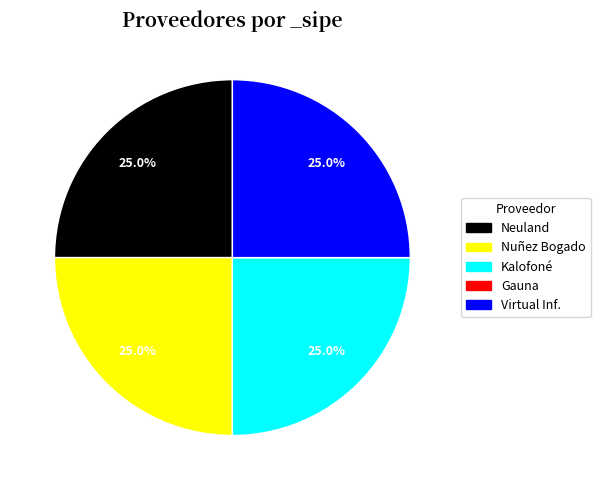

What is the total percentage of Nuñez Bogado and Virtual Inf.?

50.0%